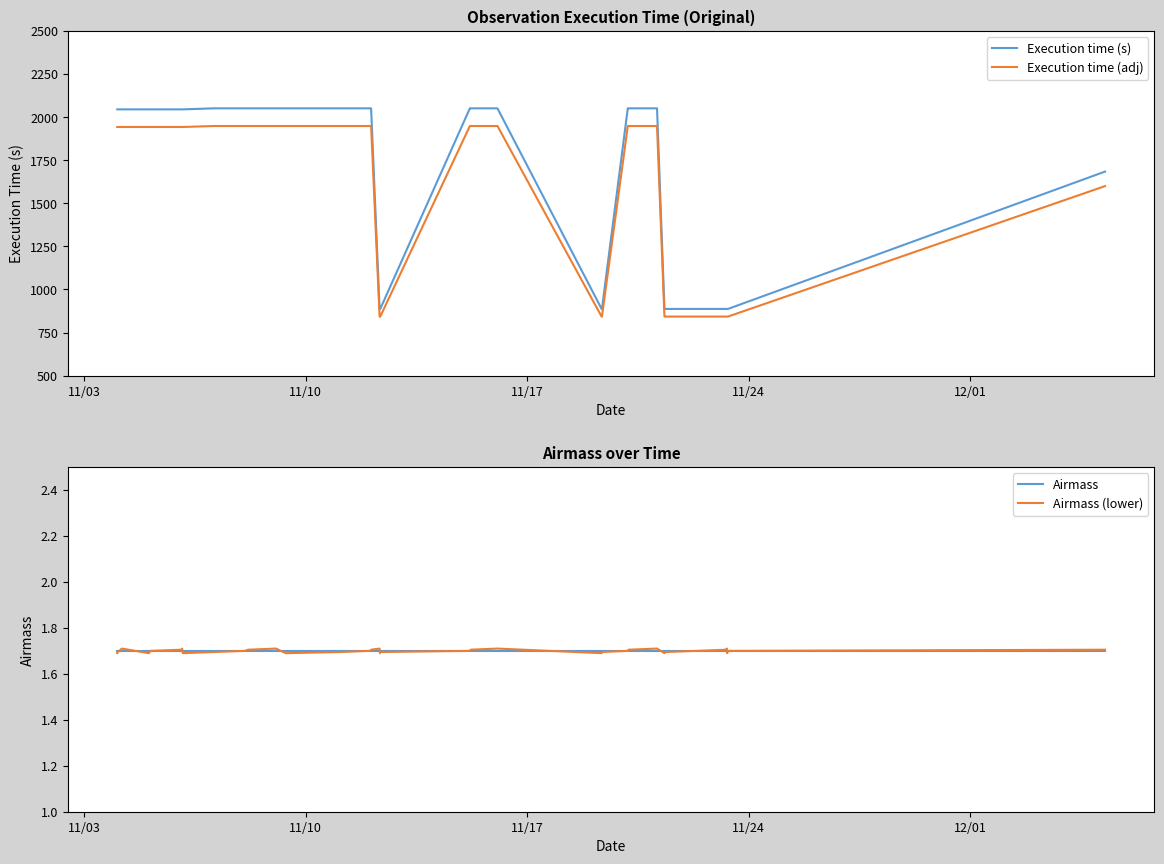

How many intersections are there between Airmass and Airmass (lower)?

7